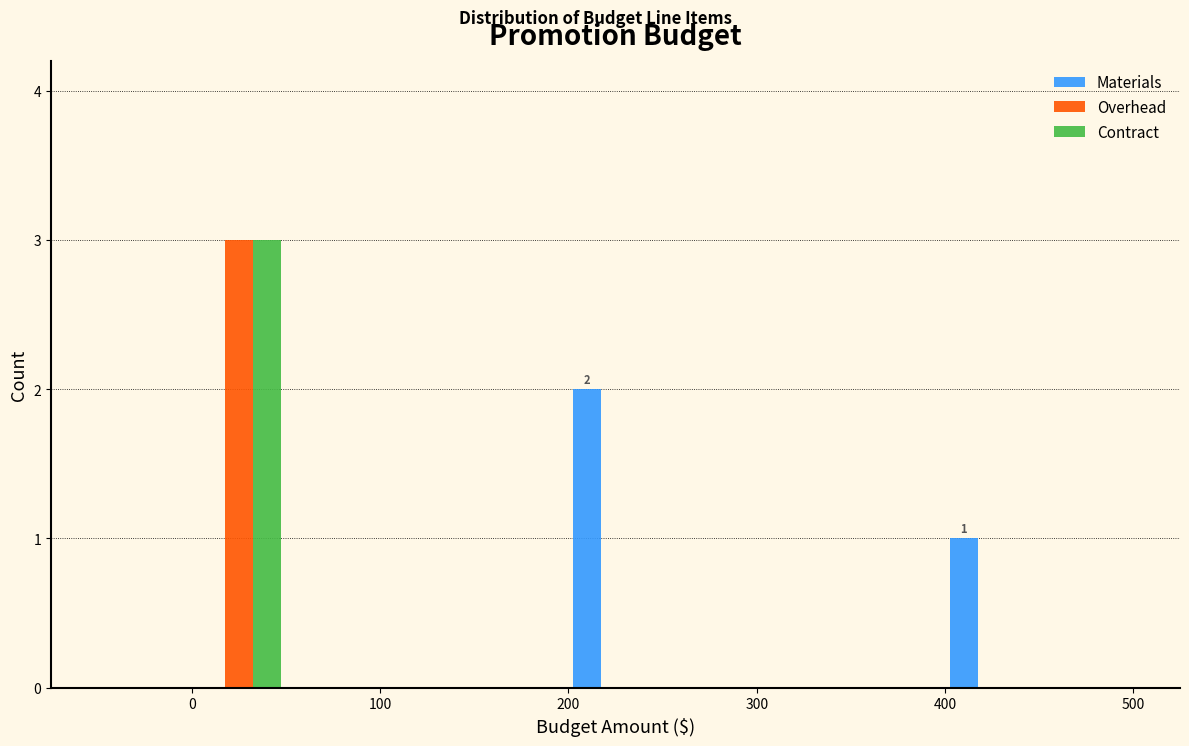

In the Contract series, which range on the x-axis has the tallest bar?

0 to 50